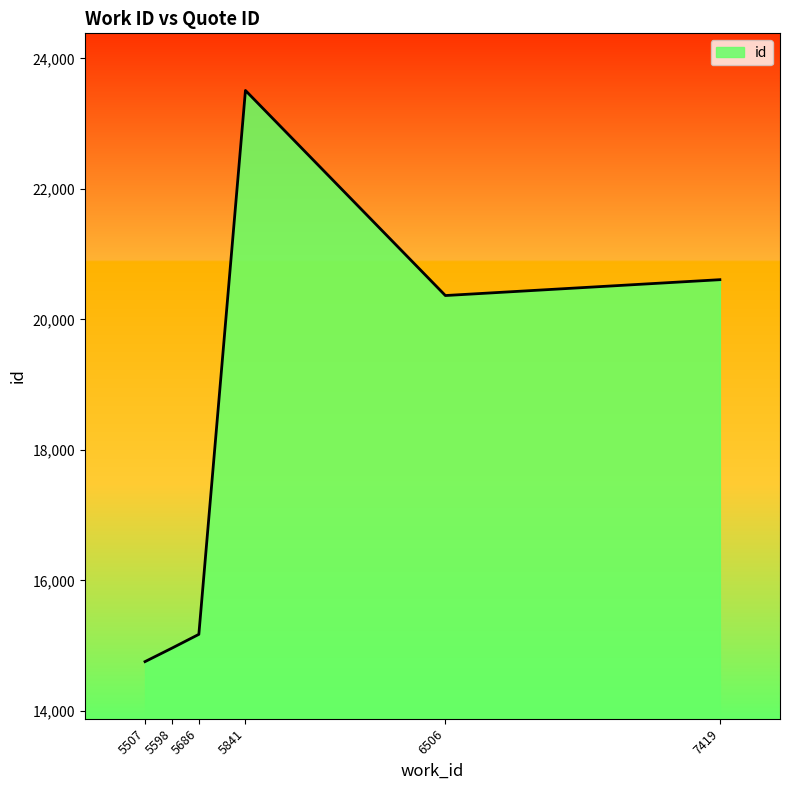

What is the difference between the values at 5507 and 5841?

8756